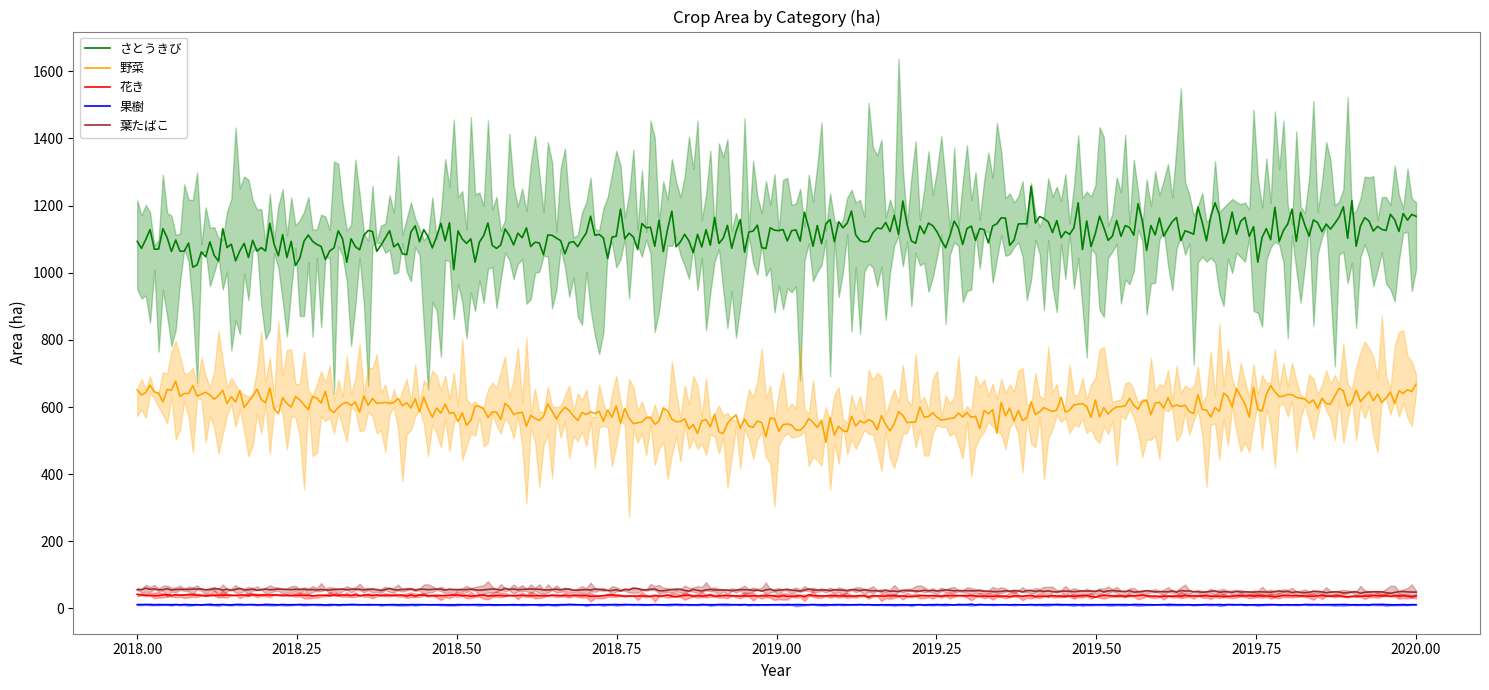

Is it true that 葉たばこ equals 57 at 2018?

True